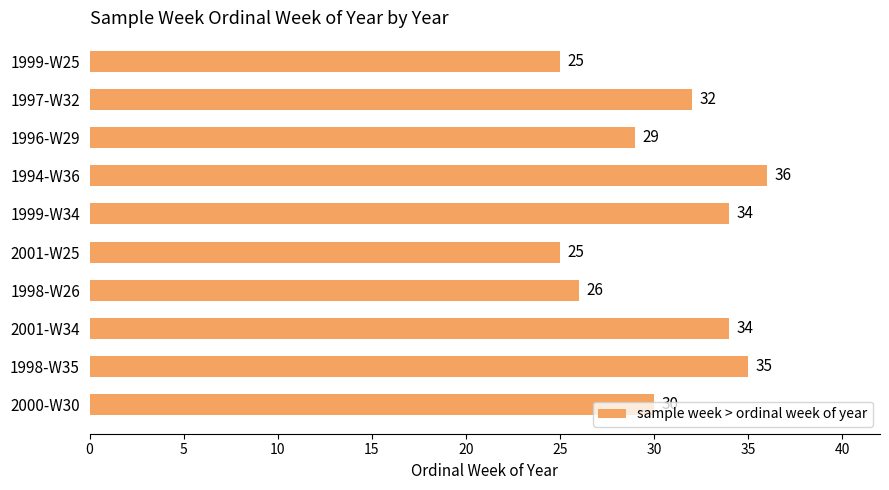

The value at 1998-W26 is 8. True or false?

False